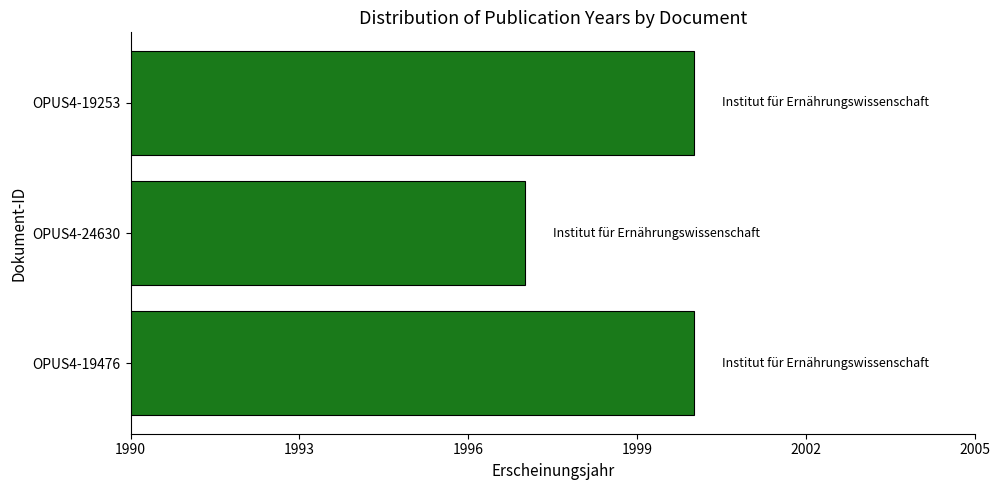

What is the minimum value shown in the chart?

1997